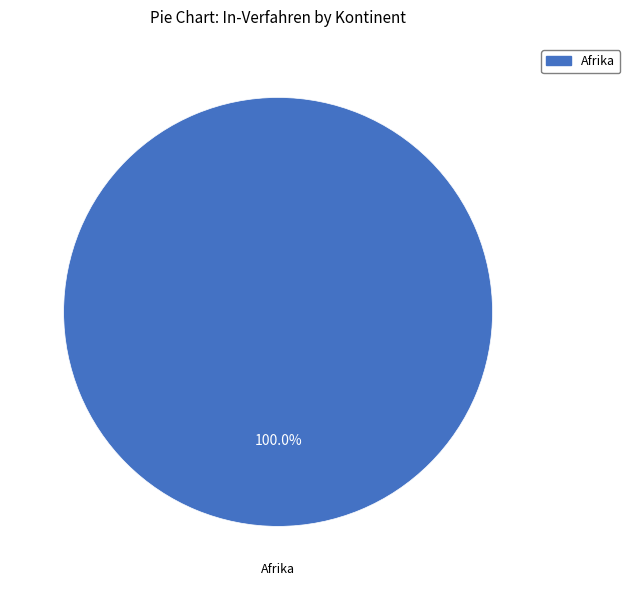

Rank the categories by value from lowest to highest.

Afrika